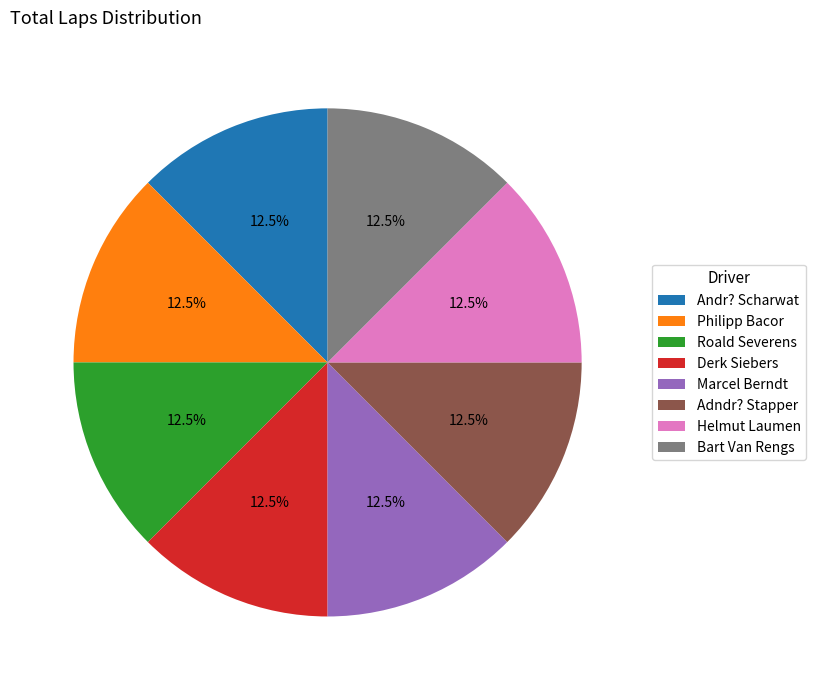

The Adndr? Stapper slice represents 4% of the pie. True or false?

False